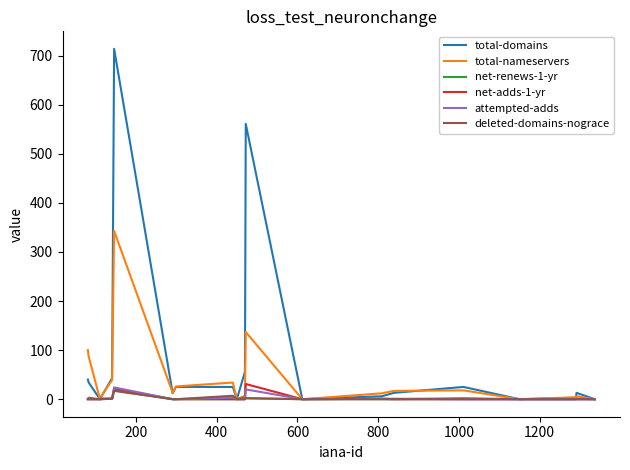

Is this an area chart (filled region under the line)?

No